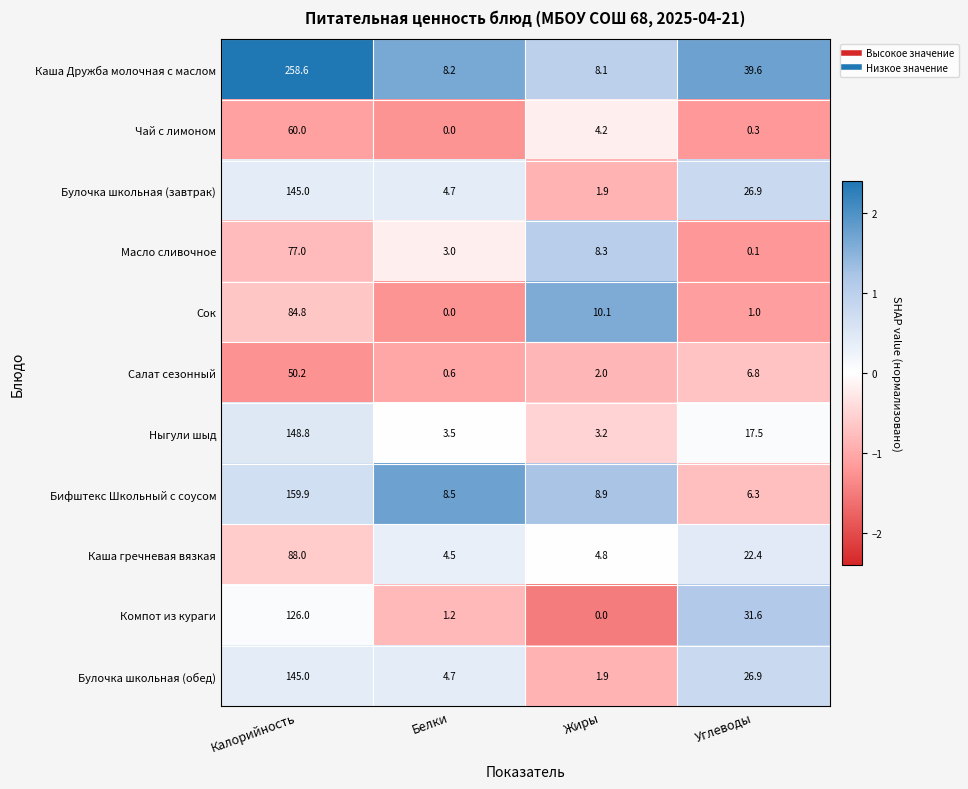

Which label corresponds to the largest value in the chart?

Калорийность